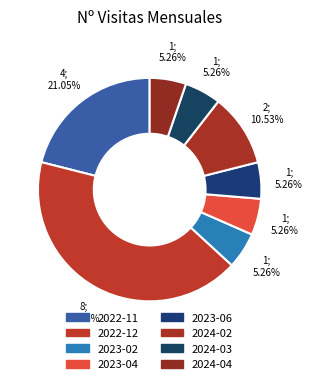

What is the largest slice in the pie chart?

2022-12